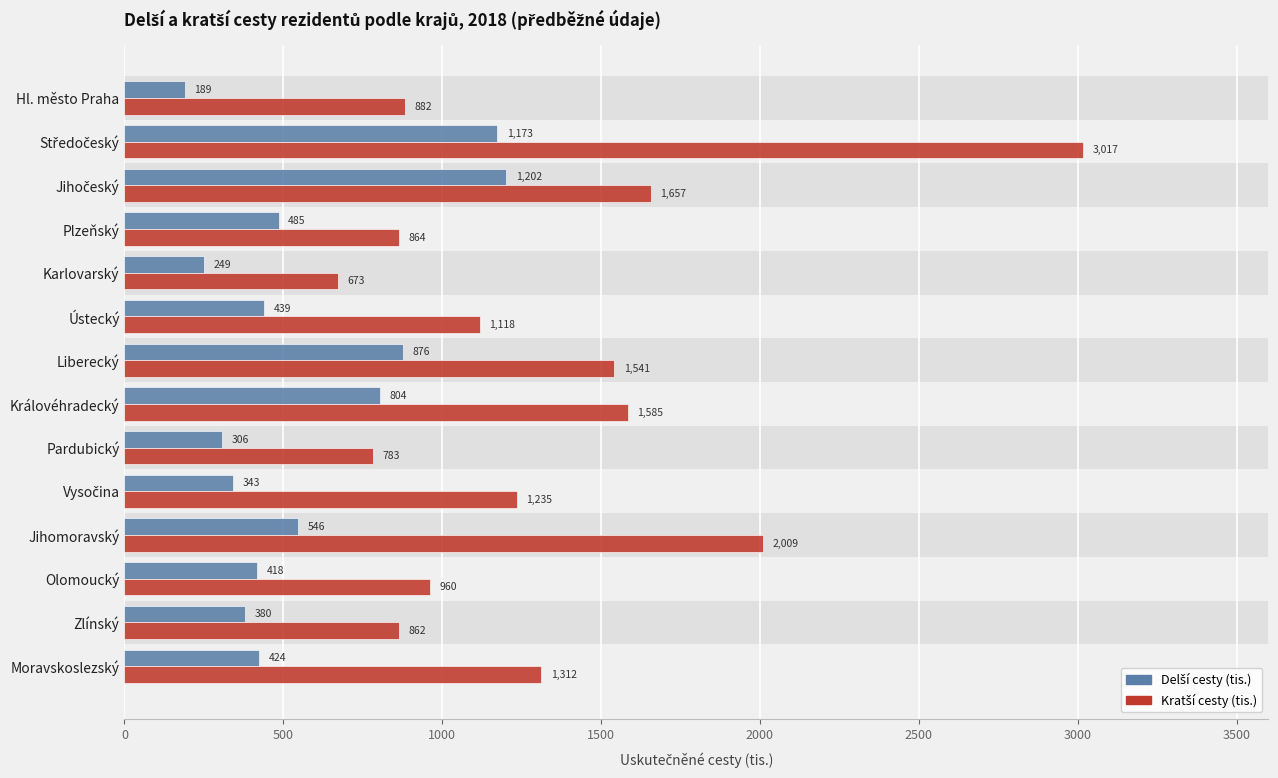

How many data points does each series have?

14